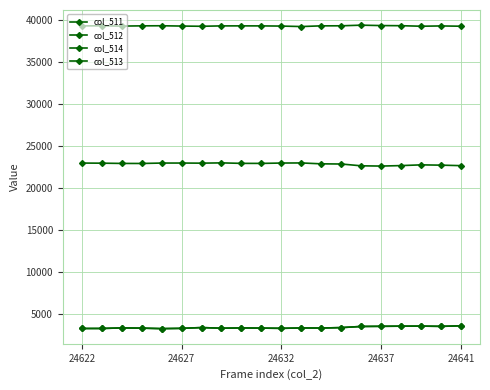

How many data points in col_514 are less than 22924?

10